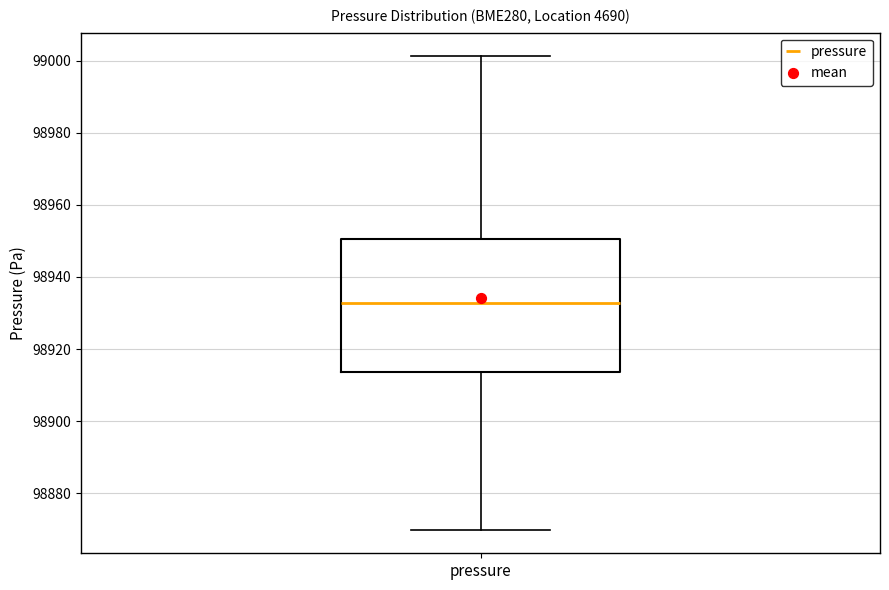

Where does the upper whisker of the box for pressure end on the y-axis? The values are not printed on the chart, so give them approximately, as read against the axis.

99002